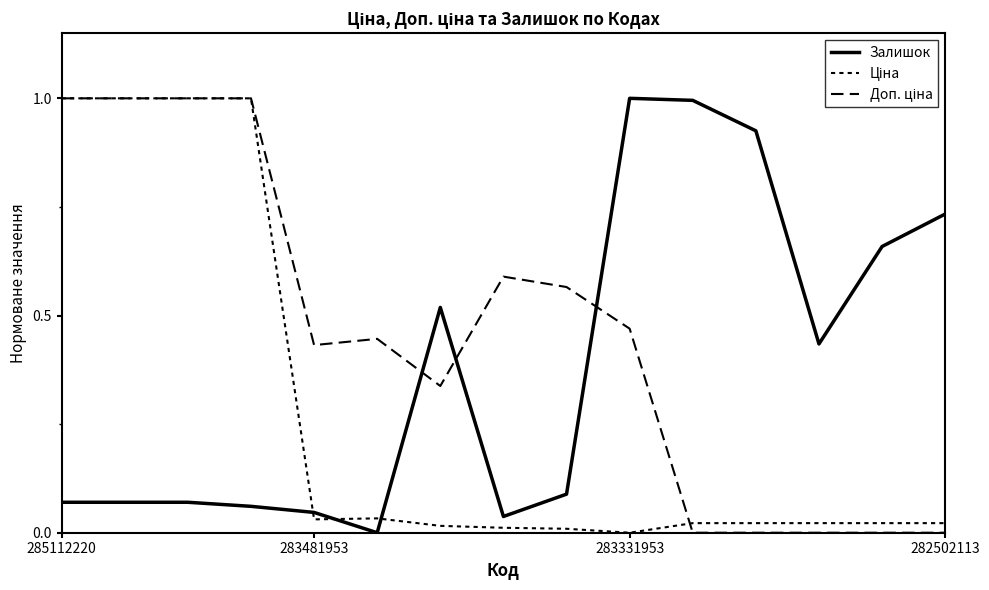

Where is the first local minimum for Доп. ціна?

283481953